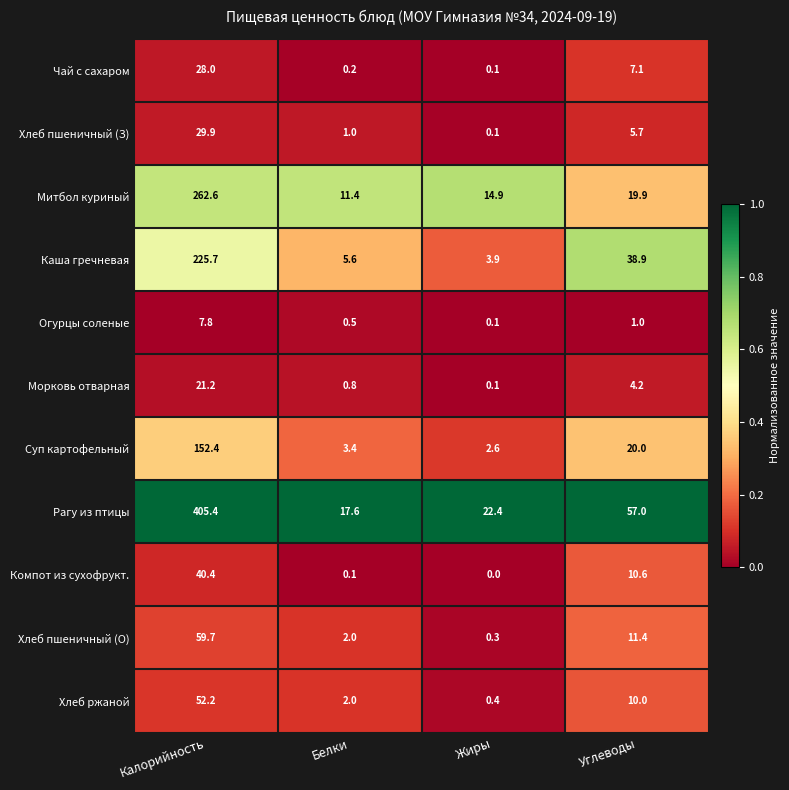

What is the maximum value shown in the chart?

405.4